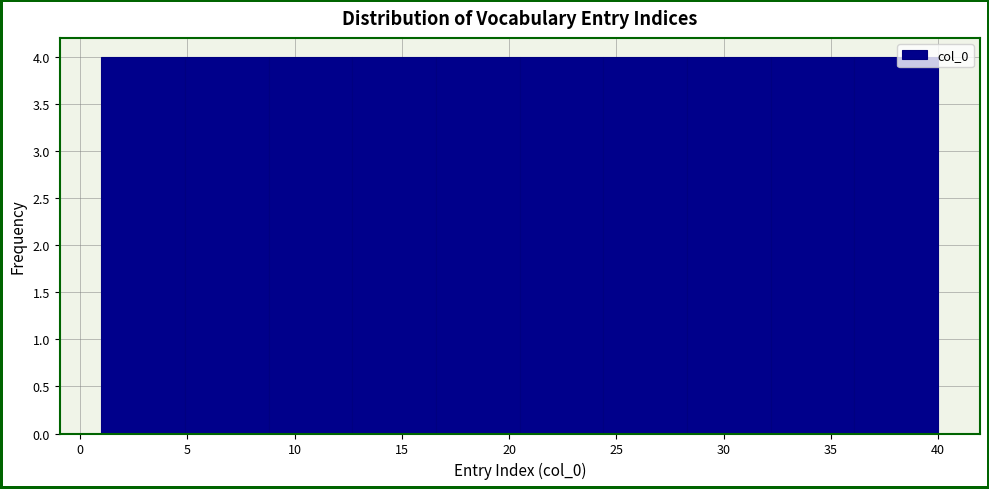

Reading left to right, transcribe this chart: for each bar, give the range it covers on the x-axis and its height. Neither the bar edges nor the heights are printed on the chart, so give them approximately, as read against the axes.

1.0 to 4.9: 4
4.9 to 8.8: 4
8.8 to 12.7: 4
12.7 to 16.6: 4
16.6 to 20.5: 4
20.5 to 24.4: 4
24.4 to 28.3: 4
28.3 to 32.2: 4
32.2 to 36.1: 4
36.1 to 40.0: 4